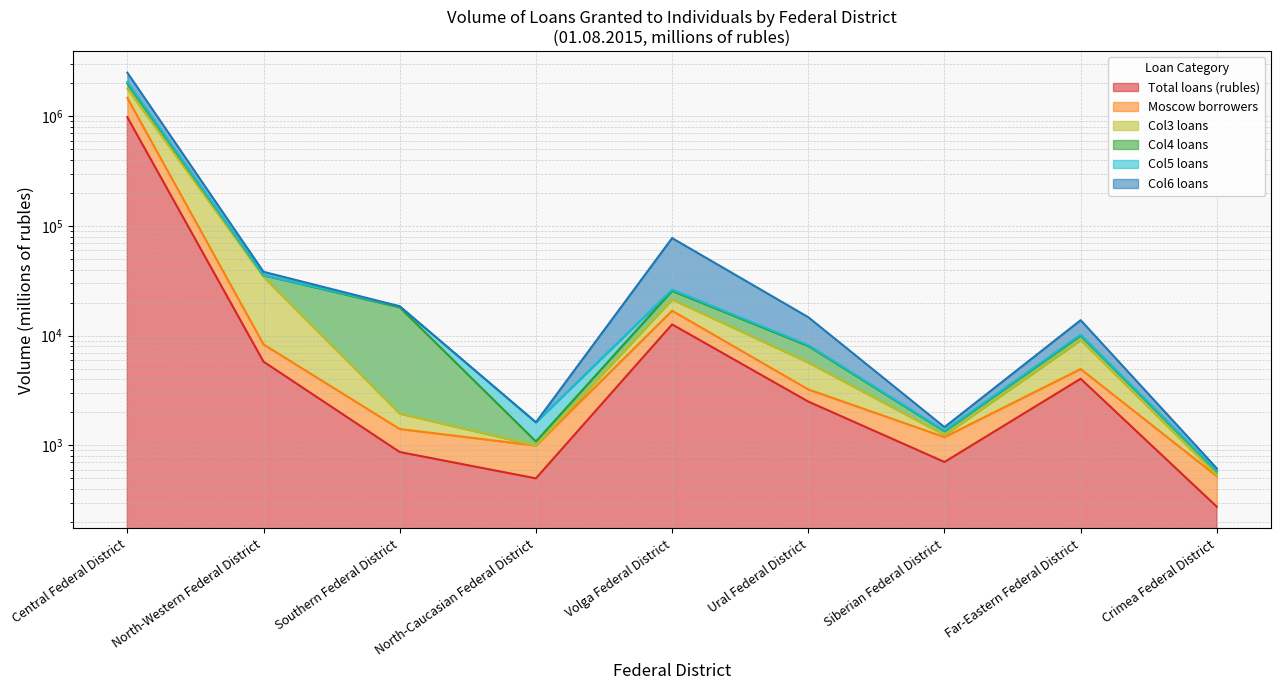

Which series changed the most between Southern Federal District and Siberian Federal District?

Col4 loans